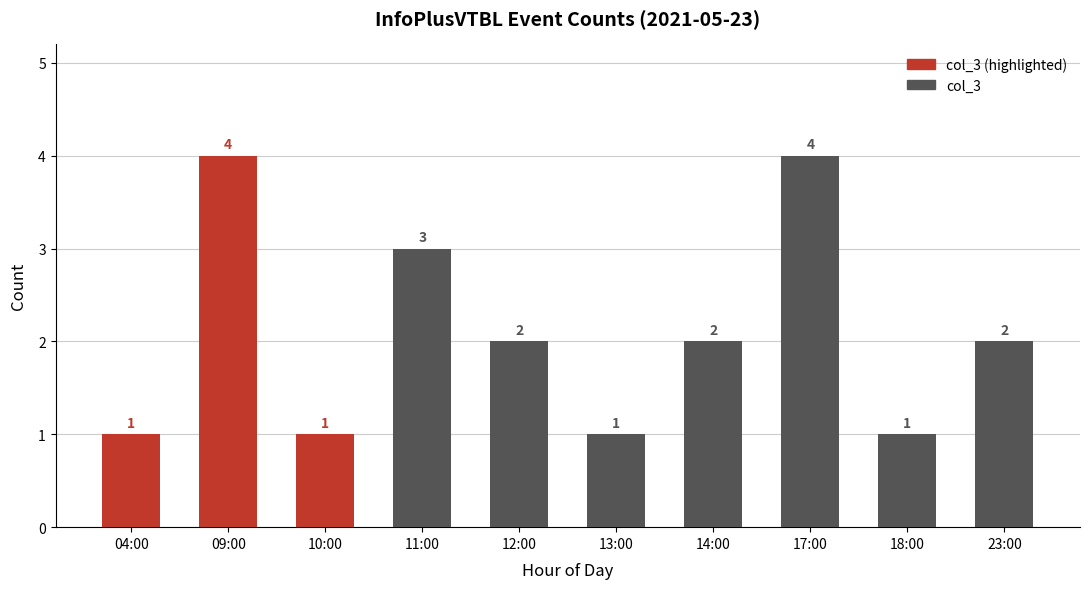

True or false: the data shows 2 at 23:00.

True